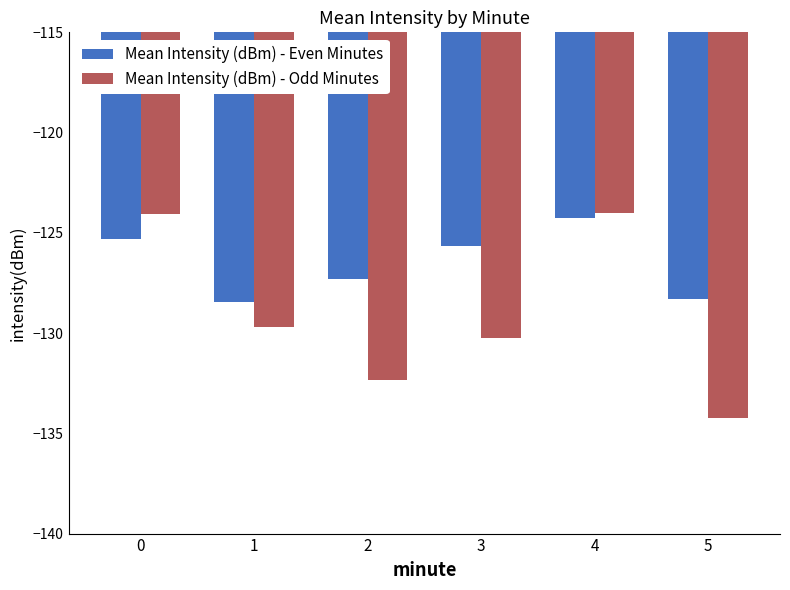

Which series changed the most between 1 and 3?

Mean Intensity (dBm) - Even Minutes